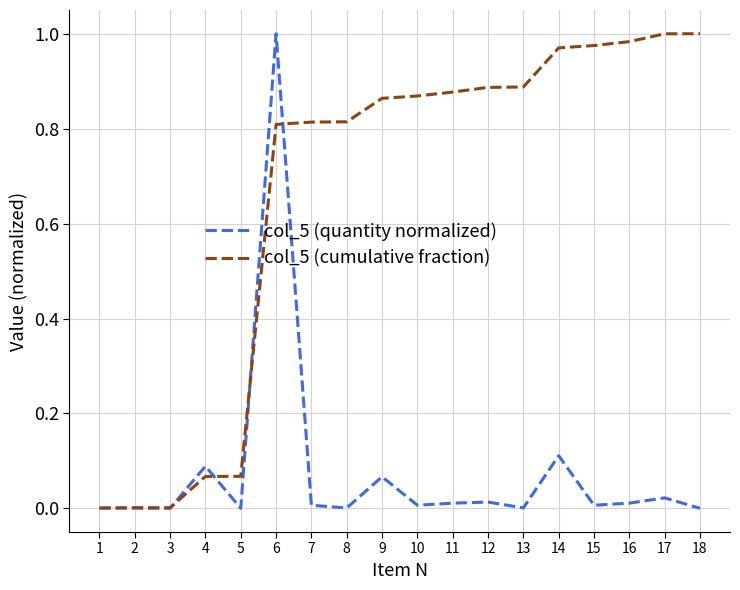

Is the value of col_5 (quantity normalized) at 12 greater than the value of col_5 (cumulative fraction) at 12?

No